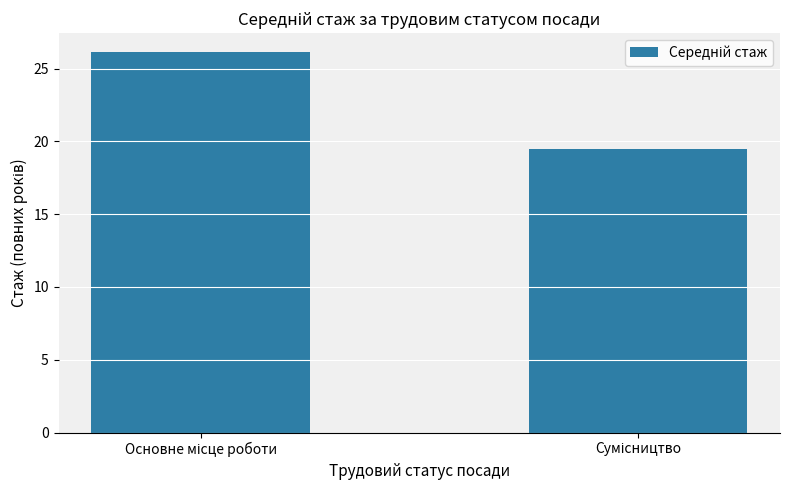

Count the number of categories in the chart.

2